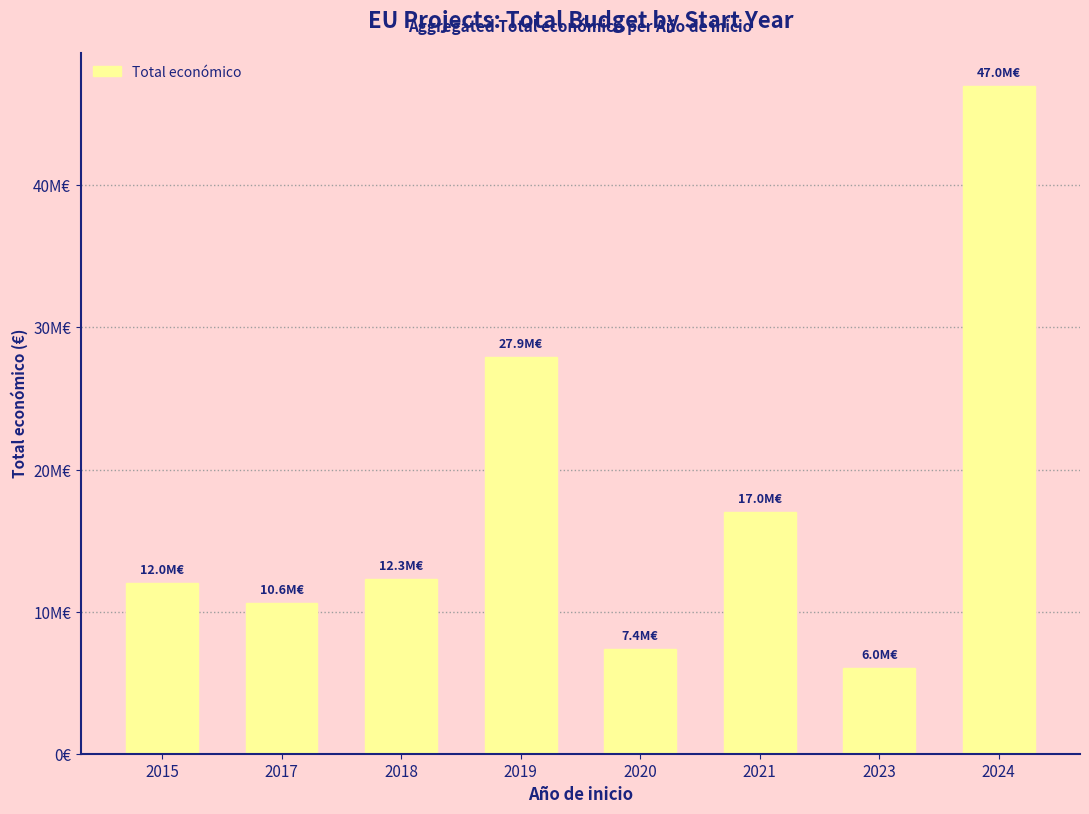

What is the difference between the values at 2023 and 2018?

6302103